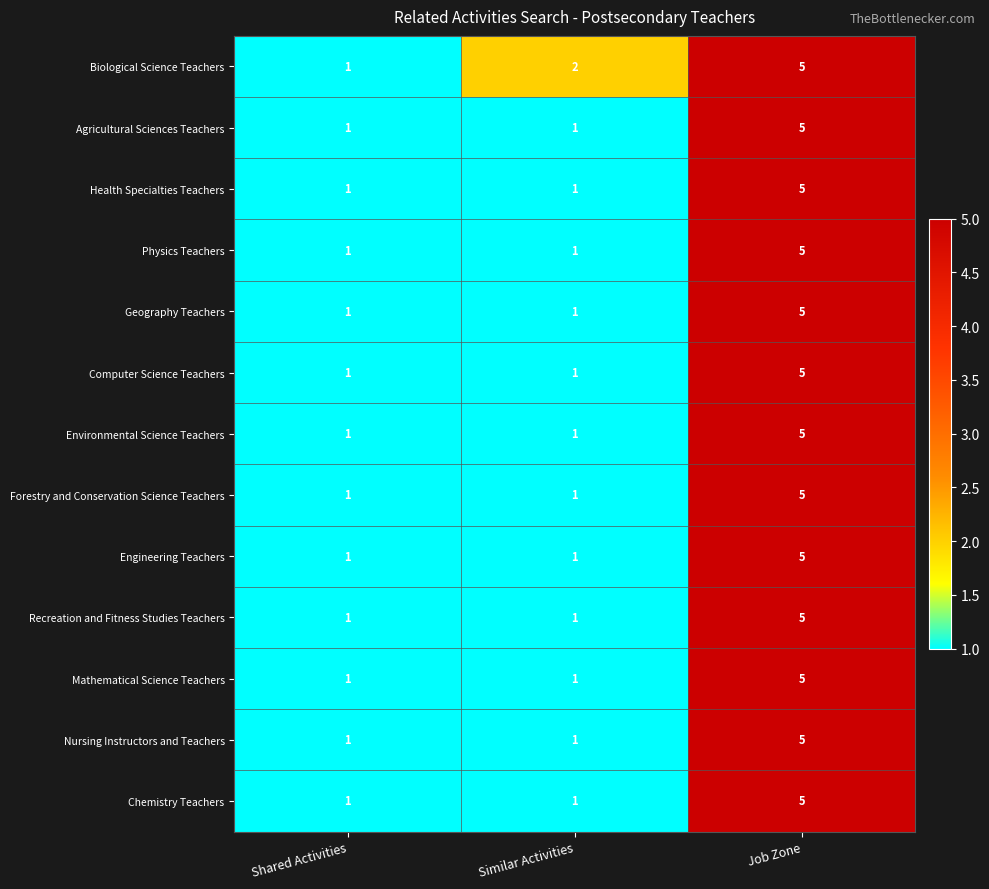

Between Shared Activities and Similar Activities, which series saw the biggest shift?

Biological Science Teachers